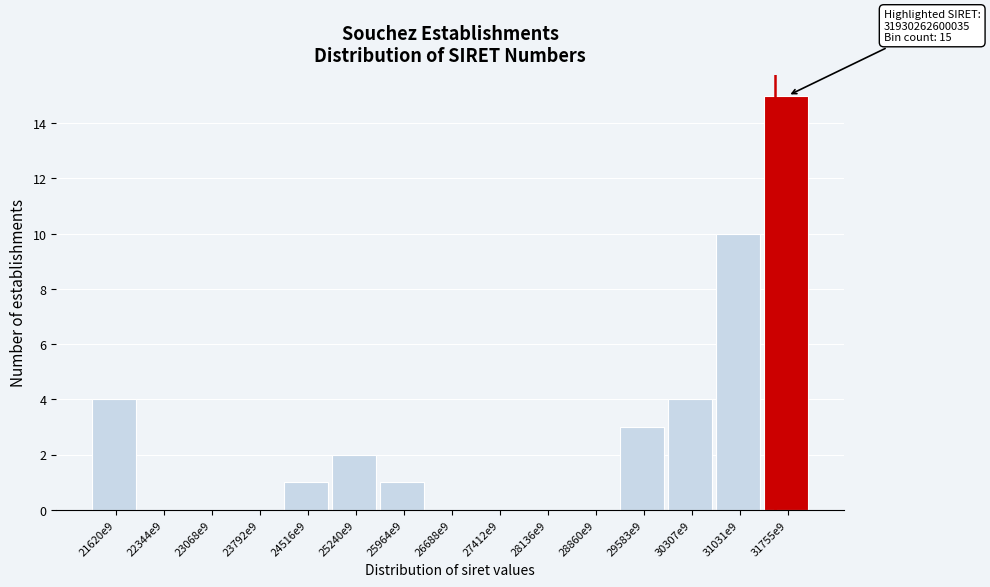

Reading left to right, extract all data points from this chart.

21620e9=4	22344e9=0	23068e9=0	23792e9=0	24516e9=1	25240e9=2	25964e9=1	26688e9=0	27412e9=0	28136e9=0	28860e9=0	29583e9=3	30307e9=4	31031e9=10	31755e9=15